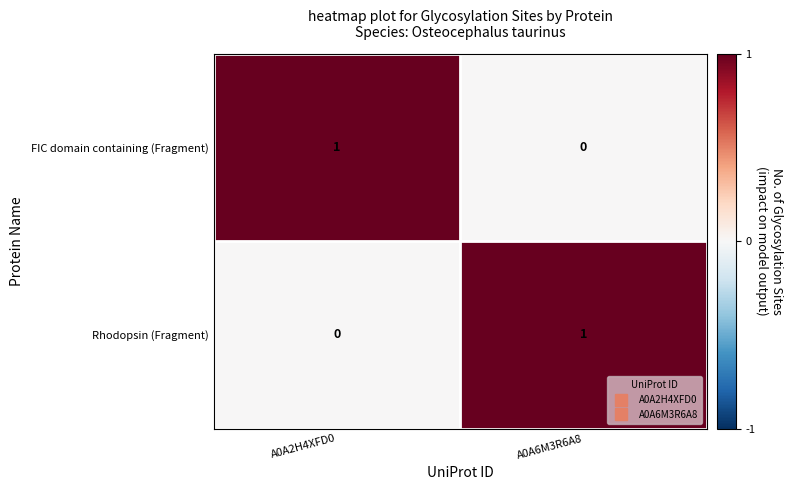

At which label does Rhodopsin (Fragment) reach its minimum?

A0A2H4XFD0